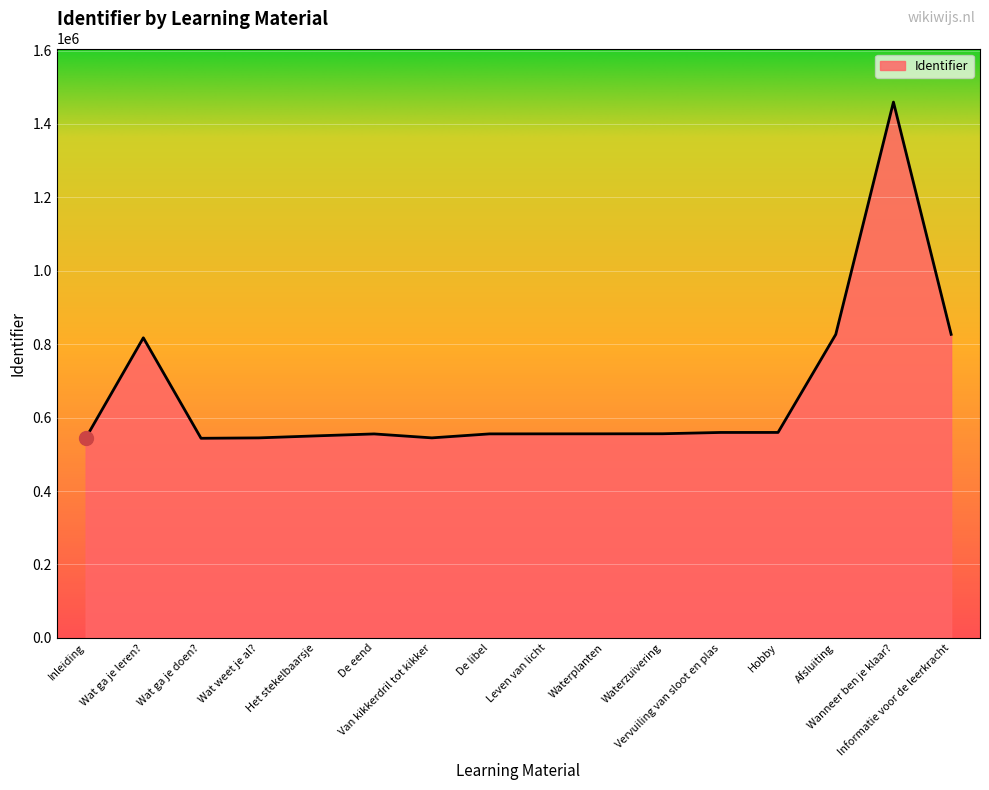

Does the chart have visible grid lines?

Yes